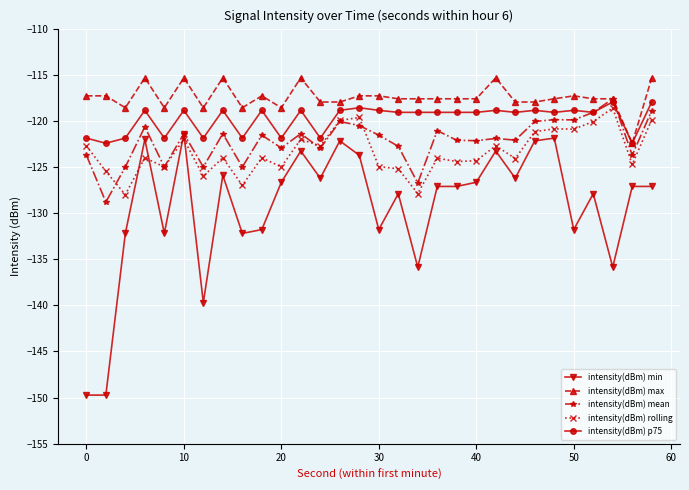

True or false: intensity(dBm) min and intensity(dBm) max intersect in this chart.

False